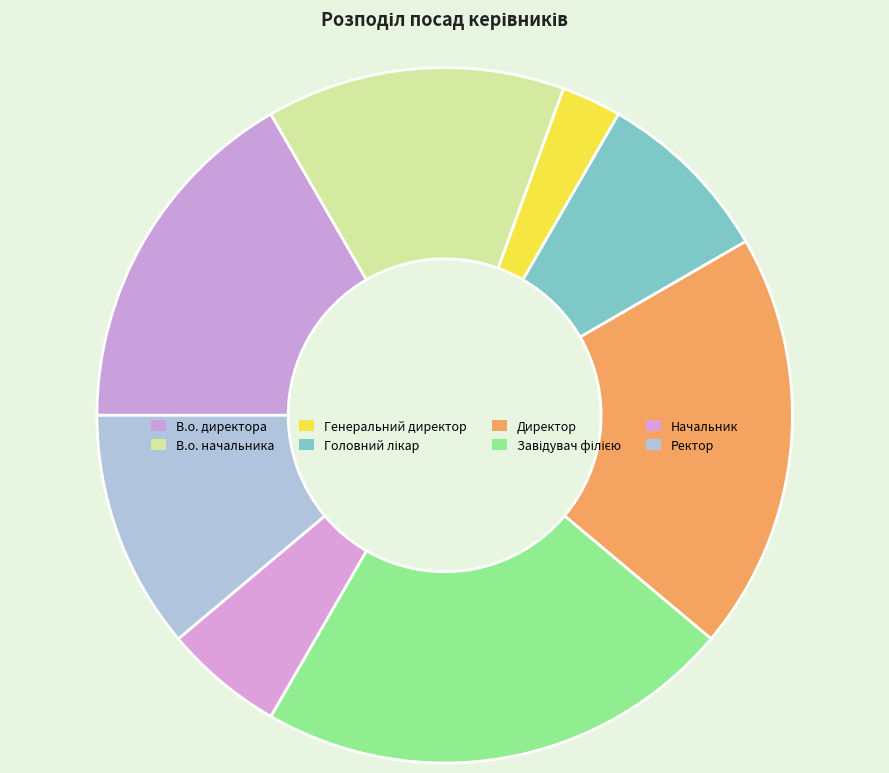

Is there any slice that represents more than half of the pie?

No